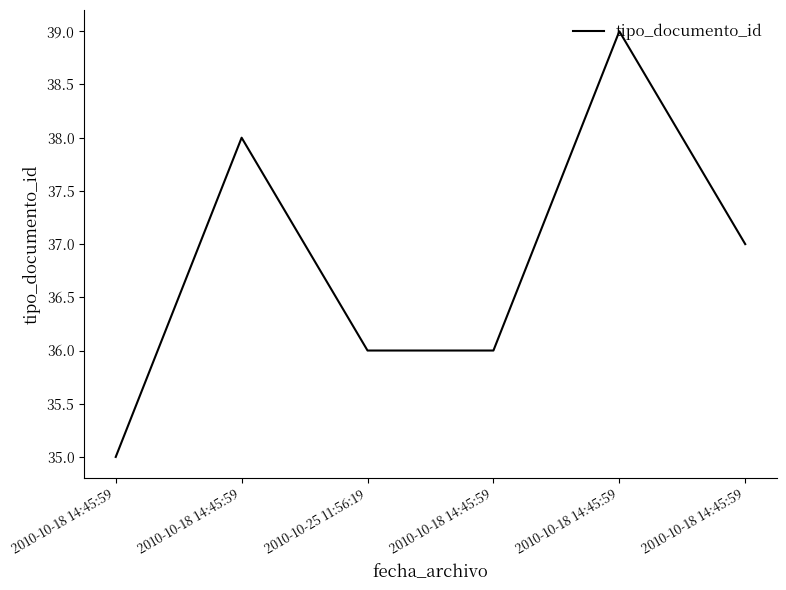

What is the change in value from 2010-10-18 14:45:59 to 2010-10-18 14:45:59?

+4